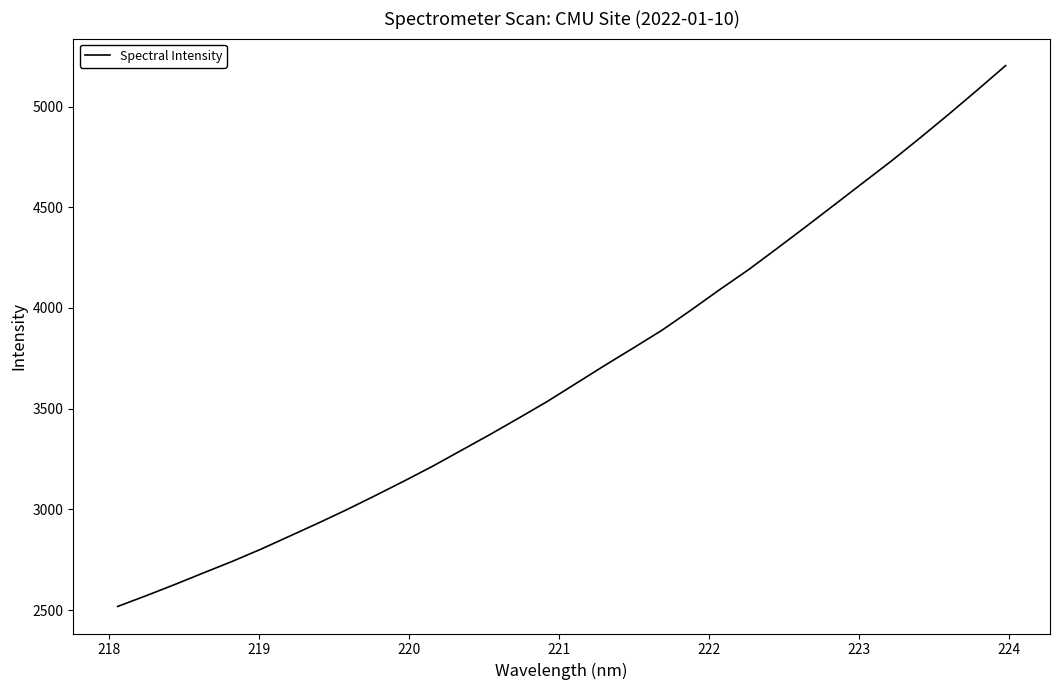

True or false: the data has more than 1 interior local peaks.

False